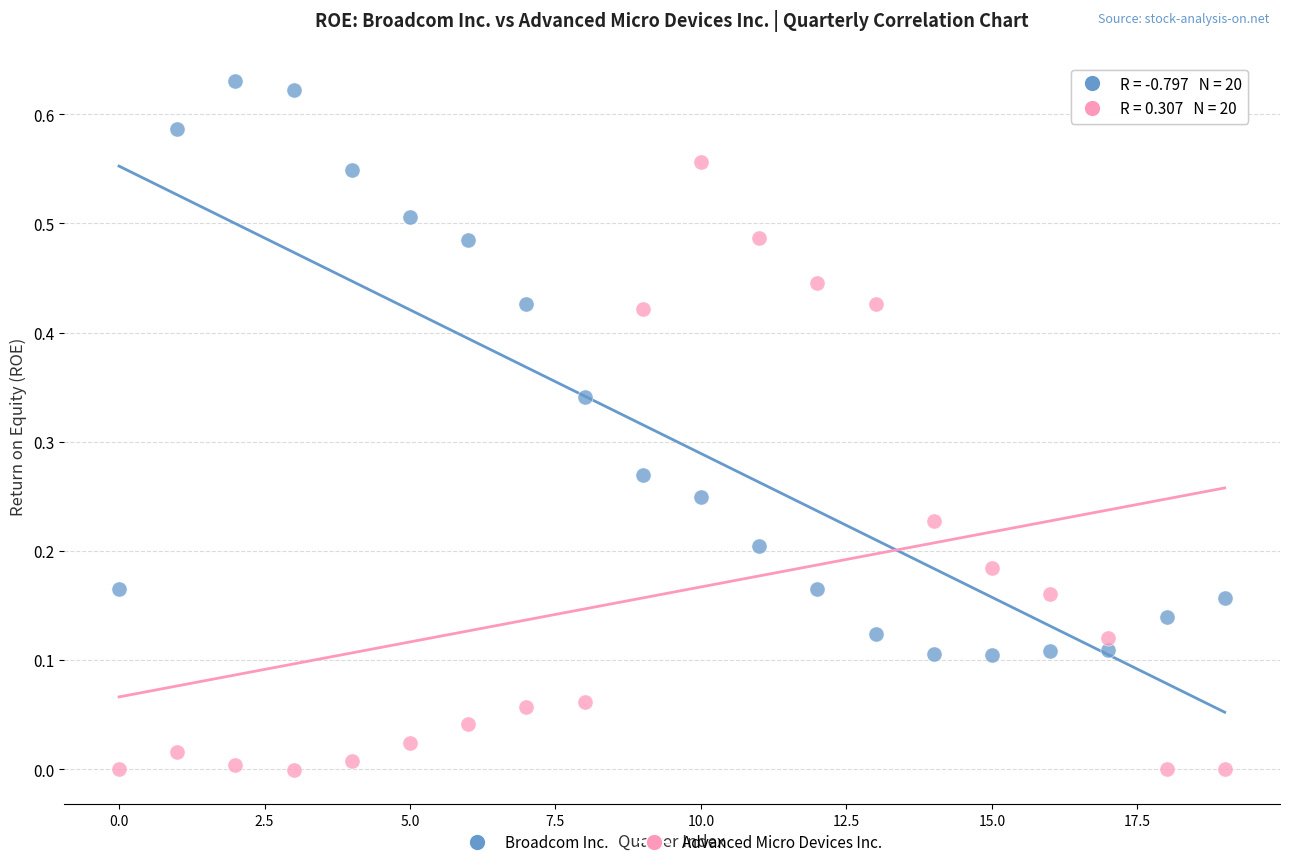

Which series reaches the minimum Y coordinate?

Advanced Micro Devices Inc.